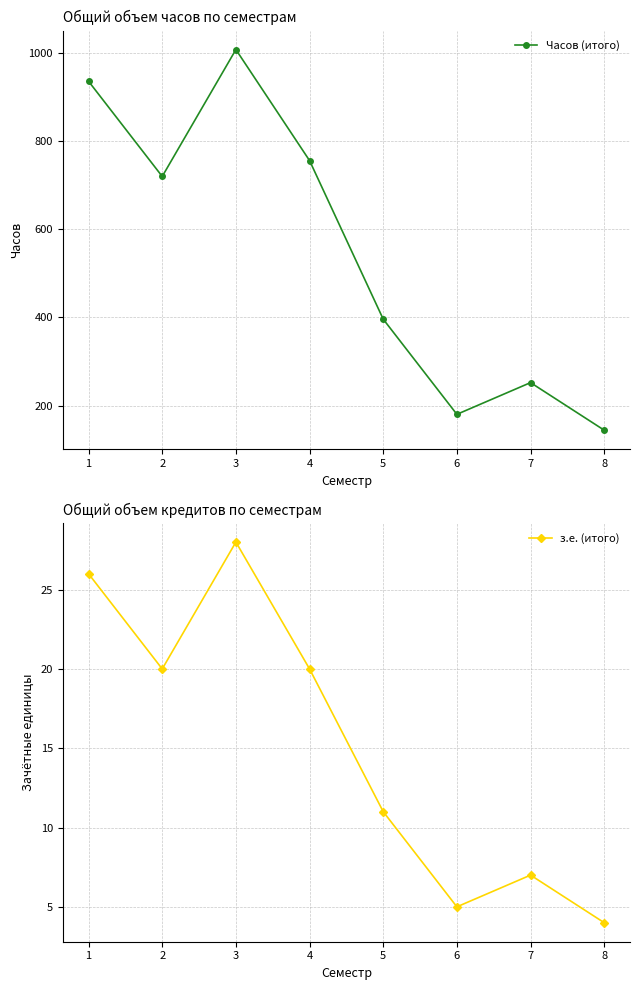

Reading left to right, transcribe all the data shown in this chart.

Часов (итого): 1=936	2=720	3=1008	4=756	5=396	6=180	7=252	8=144
з.е. (итого): 1=26	2=20	3=28	4=20	5=11	6=5	7=7	8=4